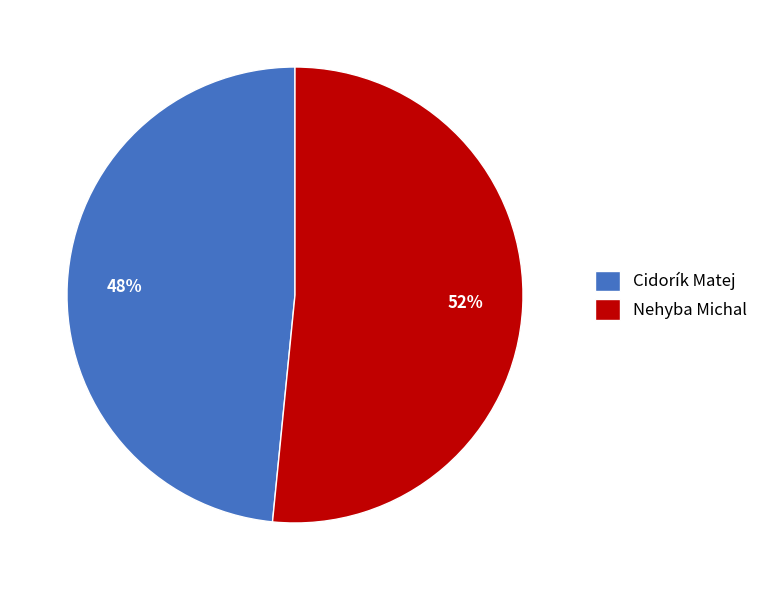

The Nehyba Michal slice represents 52% of the pie. True or false?

True